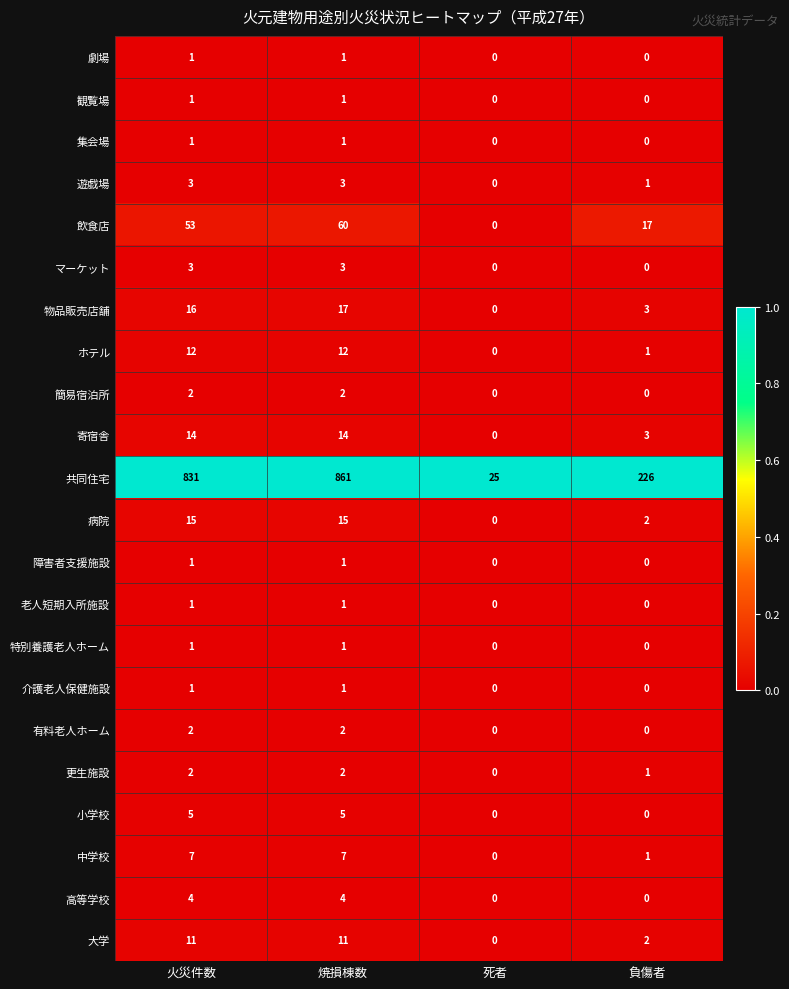

What is the maximum value shown in the chart?

861